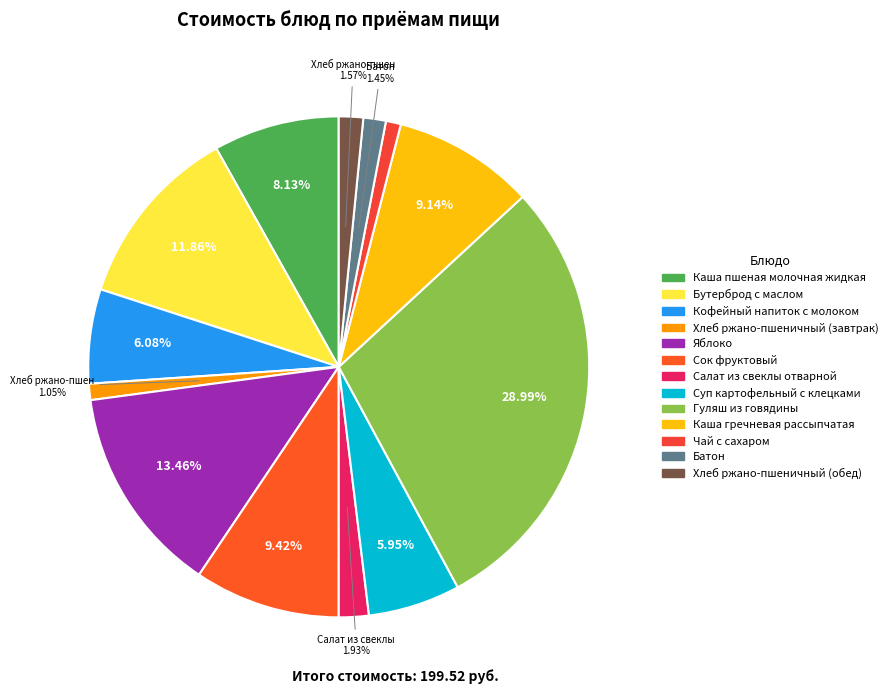

Which slice is the smallest?

Чай с сахаром